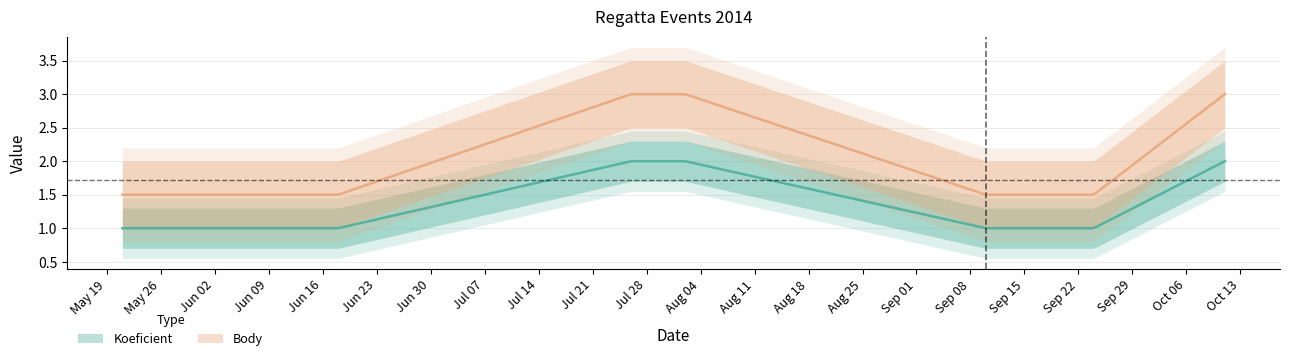

List the series in order of their peak value, lowest first.

Koeficient, Body